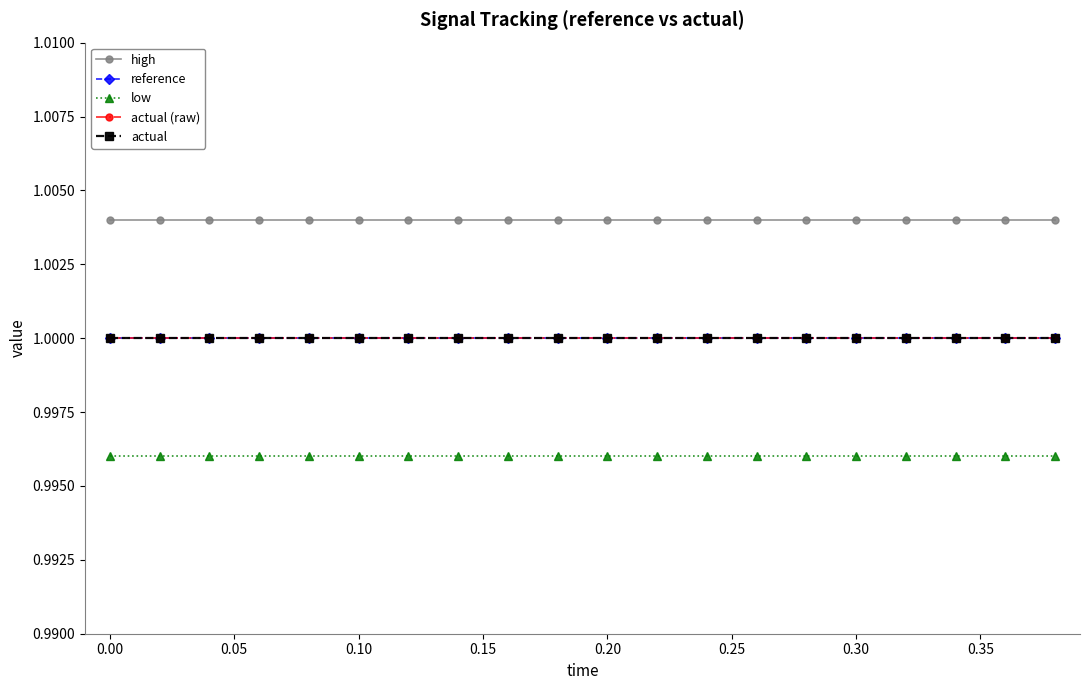

Does the chart have visible grid lines?

No